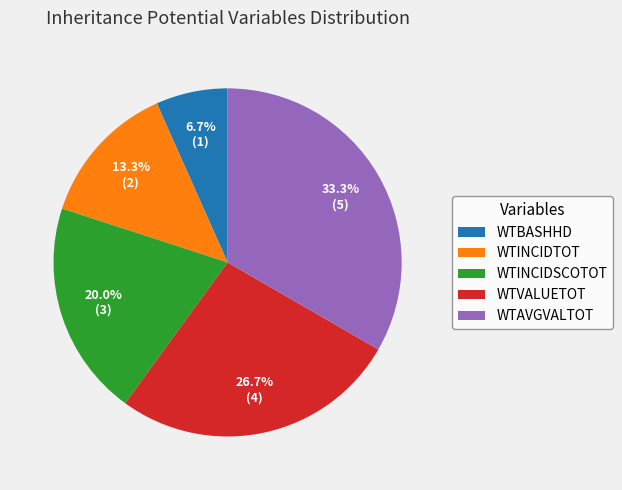

True or false: WTVALUETOT accounts for 41% of the total.

False